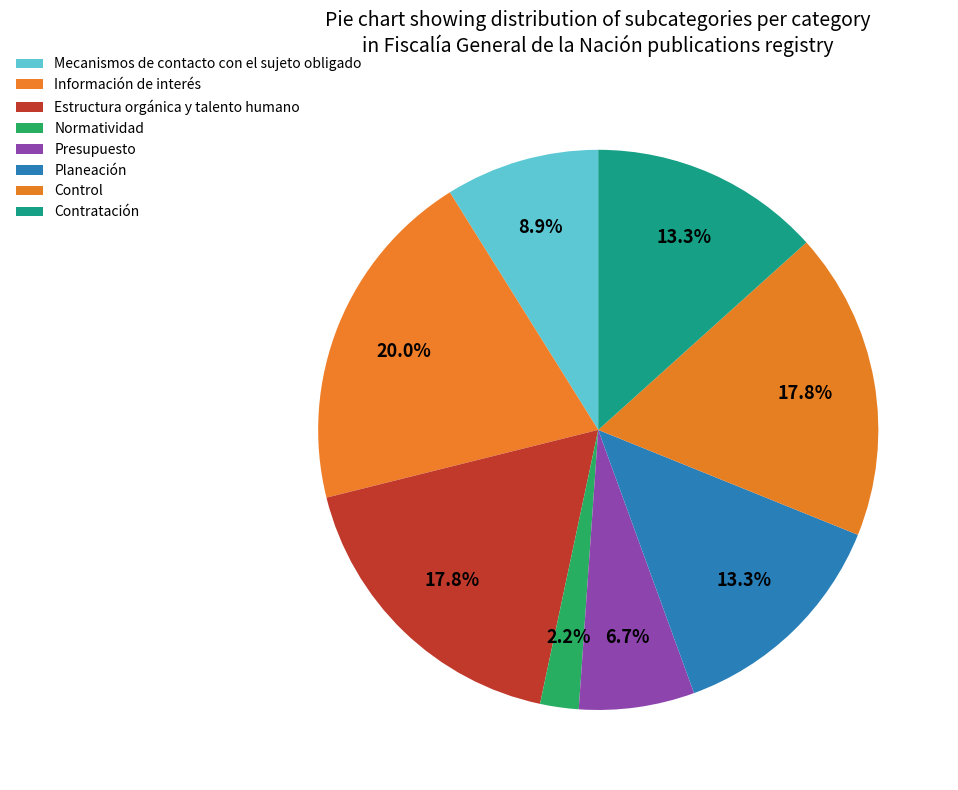

True or false: Mecanismos de contacto con el sujeto obligado accounts for 9% of the total.

True